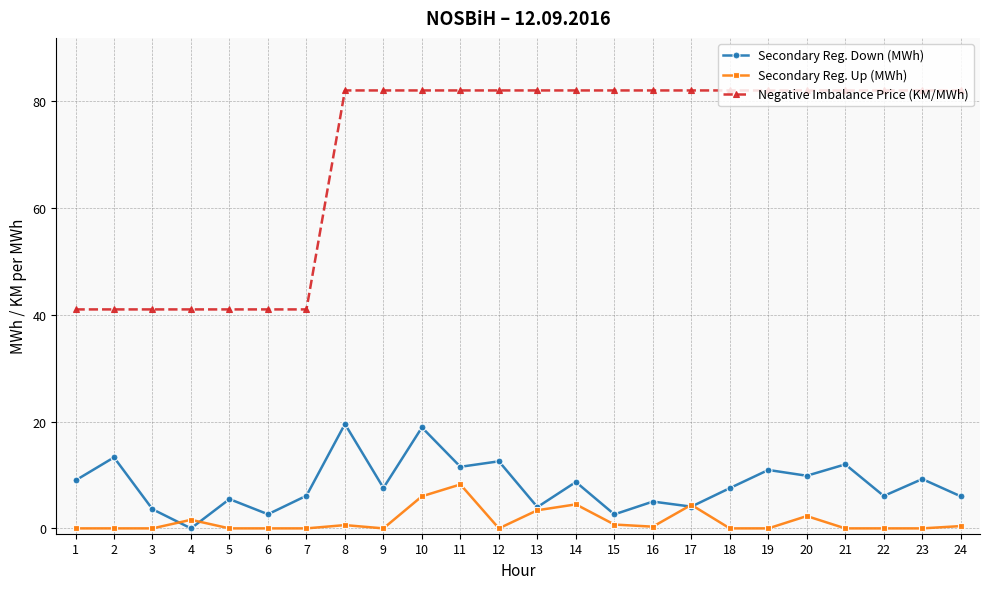

What is the value of the Secondary Reg. Down (MWh) point at the 11th from the left?

11.5